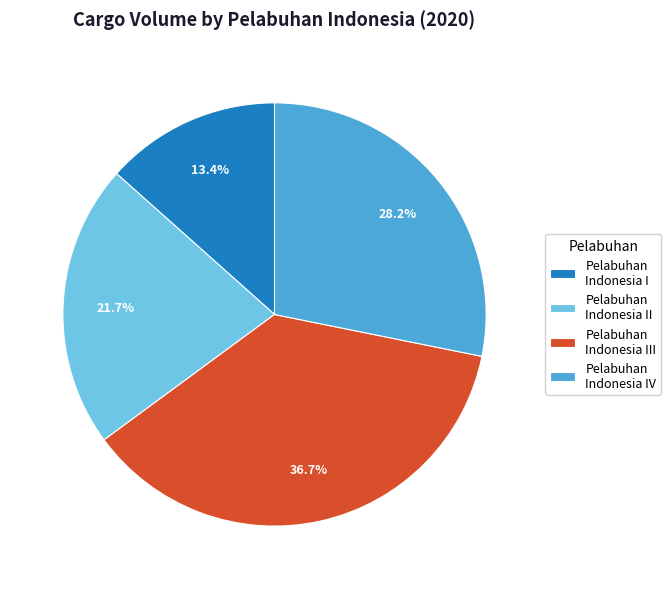

Rank the categories by value from lowest to highest.

Pelabuhan Indonesia I, Pelabuhan Indonesia II, Pelabuhan Indonesia IV, Pelabuhan Indonesia III